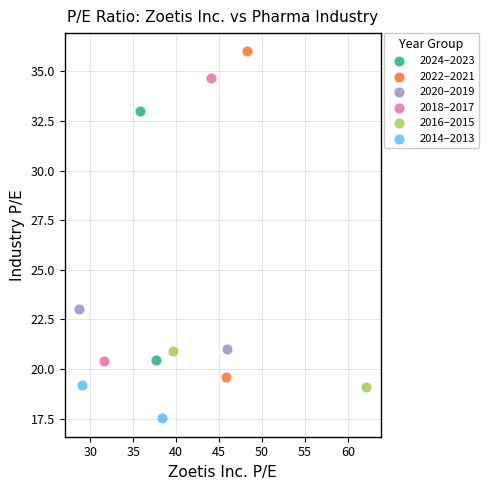

Which series has the largest Y range (max minus min)?

2022–2021